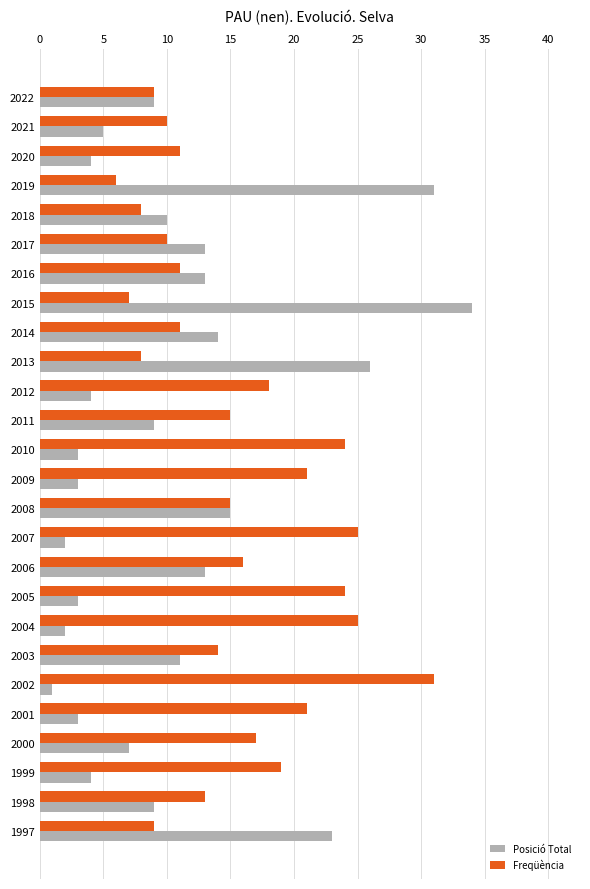

True or false: Freqüència has a value of 17 at 2002.

False